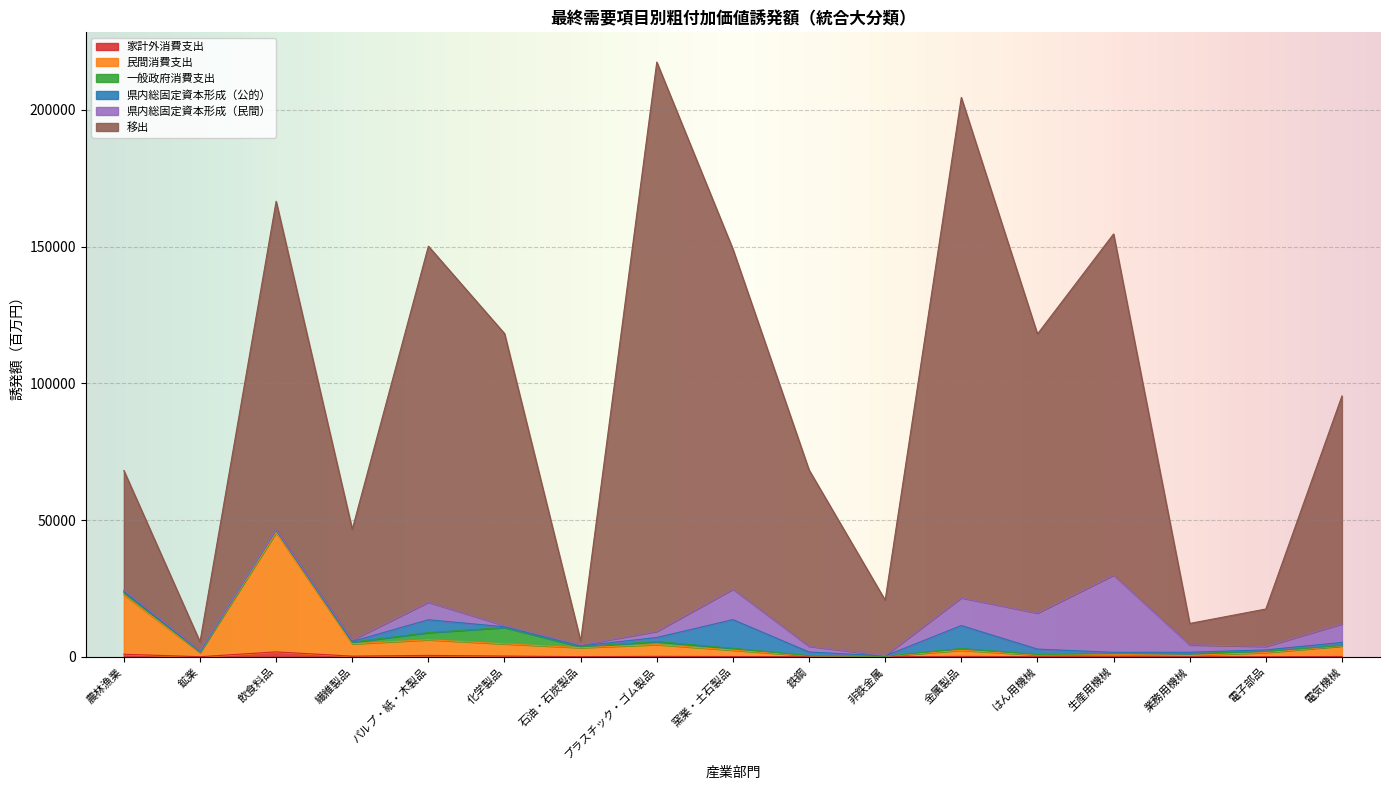

True or false: 民間消費支出 and 家計外消費支出 intersect in this chart.

False